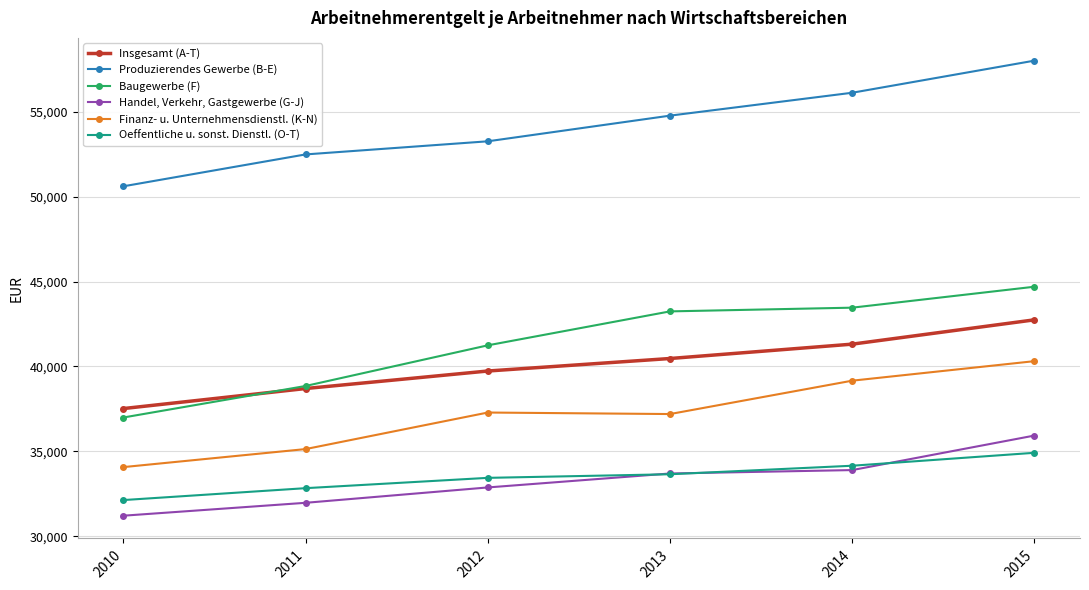

At 2014, list the series in order from smallest to largest.

Handel, Verkehr, Gastgewerbe (G-J), Oeffentliche u. sonst. Dienstl. (O-T), Finanz- u. Unternehmensdienstl. (K-N), Insgesamt (A-T), Baugewerbe (F), Produzierendes Gewerbe (B-E)